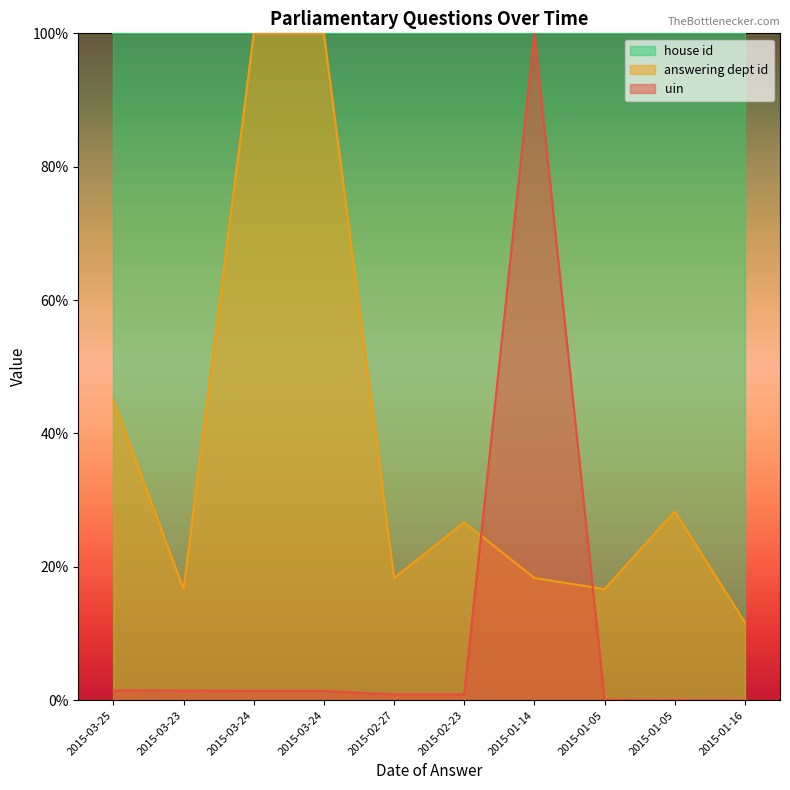

What is the difference between the second highest and second lowest values in the answering dept id series?

83.3